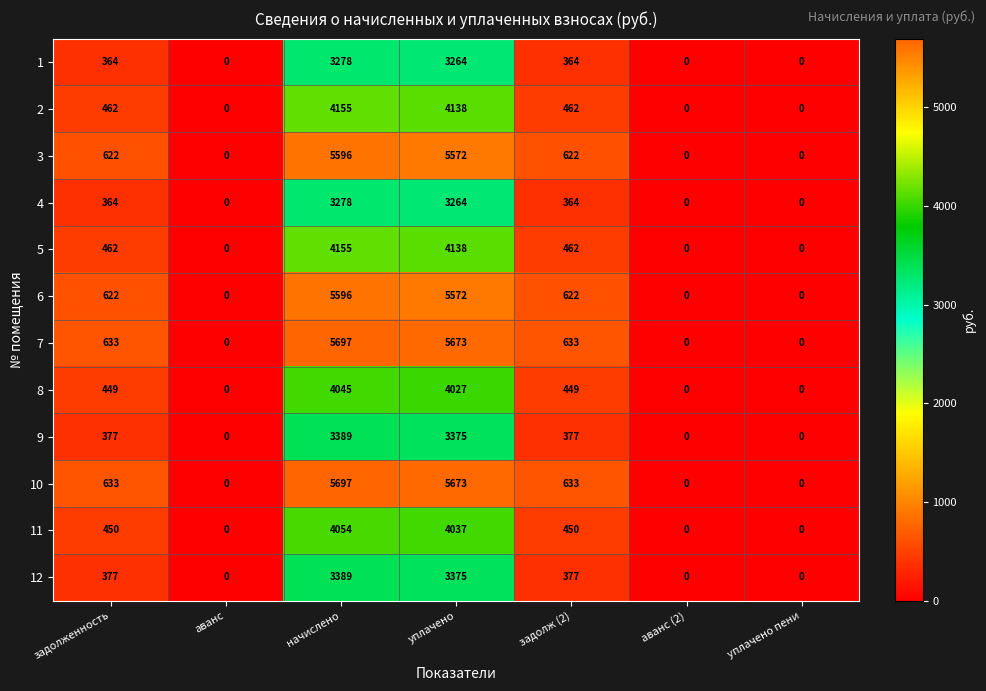

Which label corresponds to the largest value in the chart?

начислено